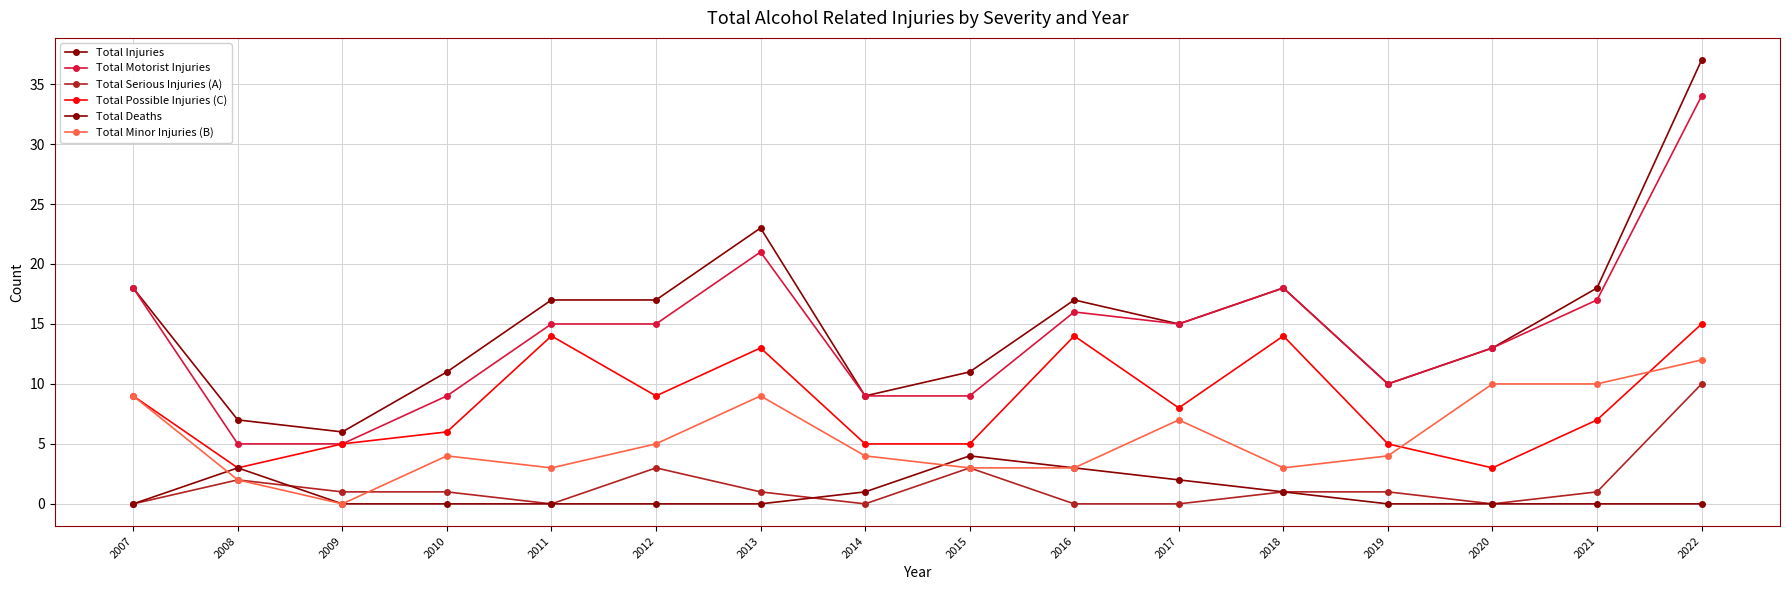

How many lines are shown in the chart?

6